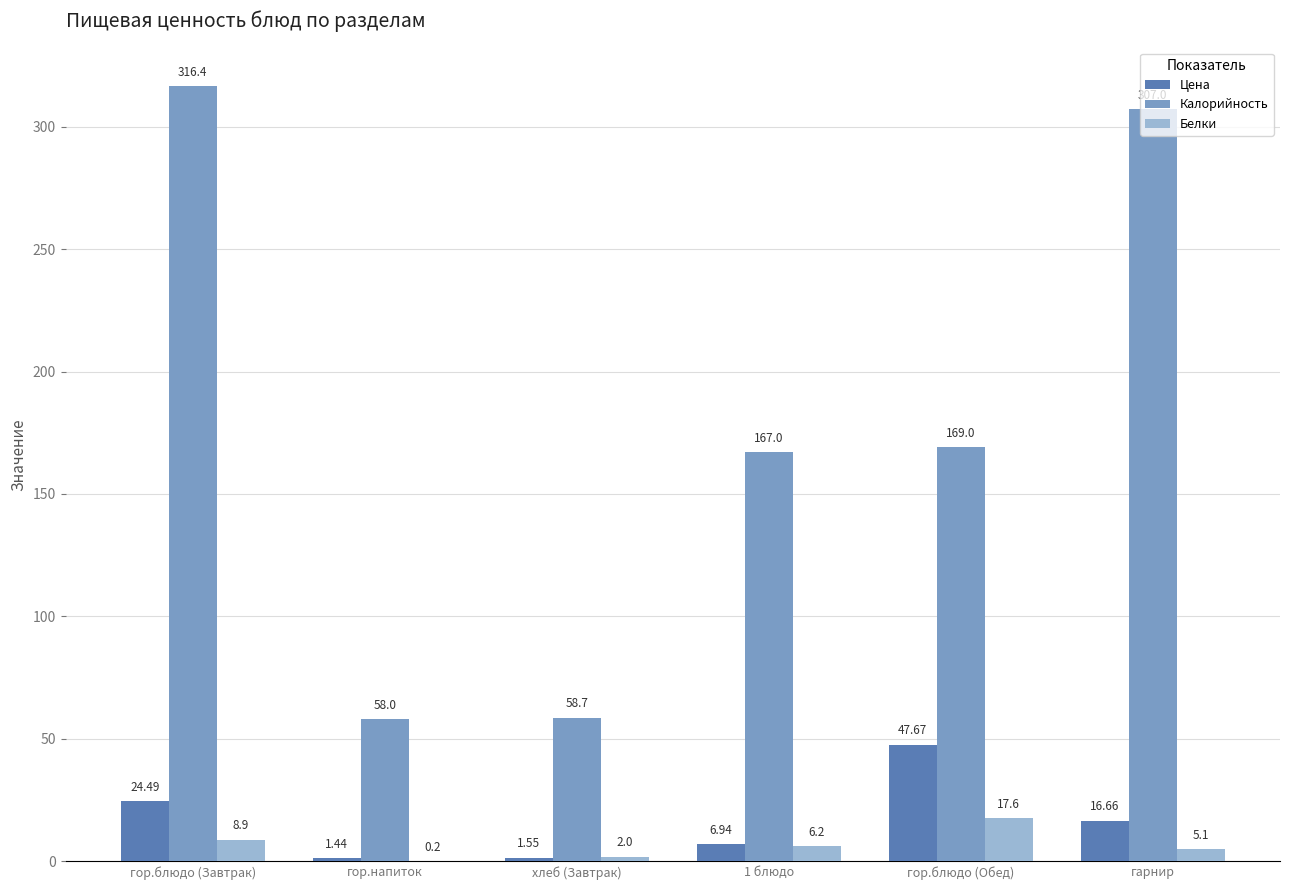

At which label is Цена closest to 24?

гор.блюдо (Завтрак)